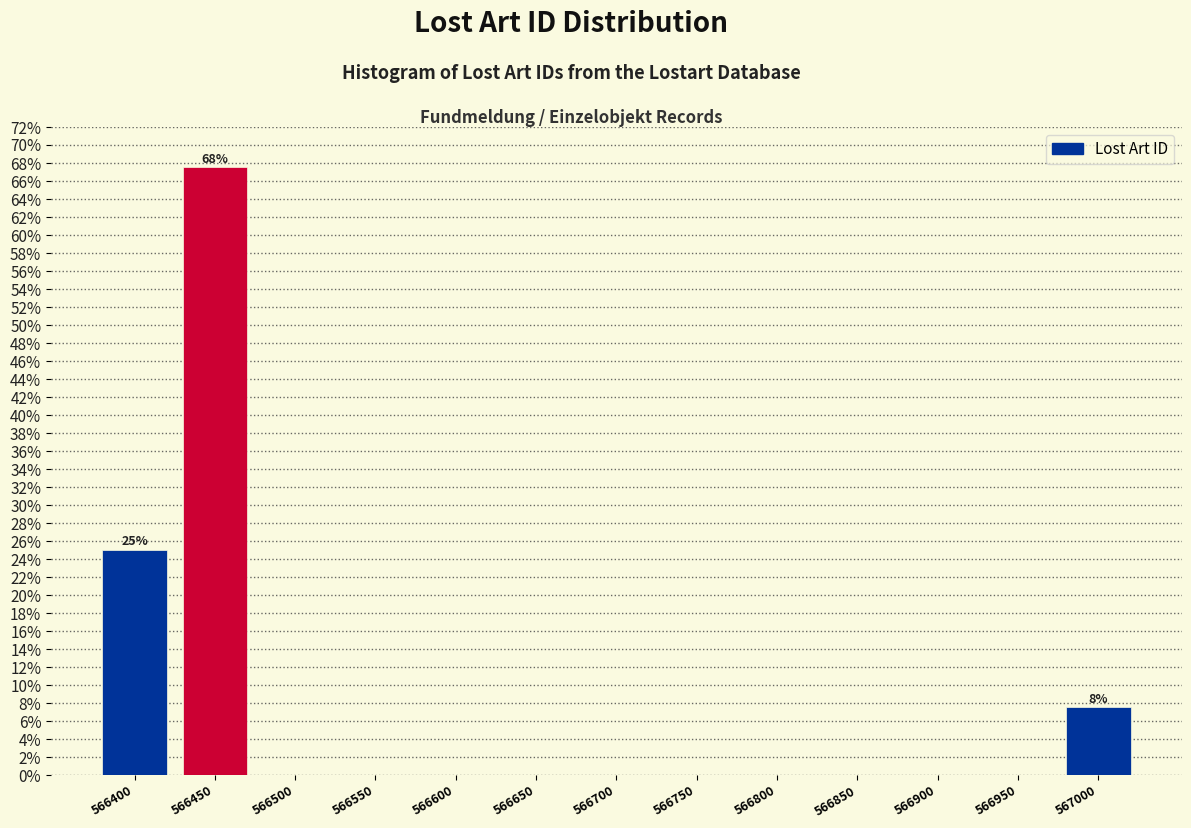

Are the bars horizontal?

No